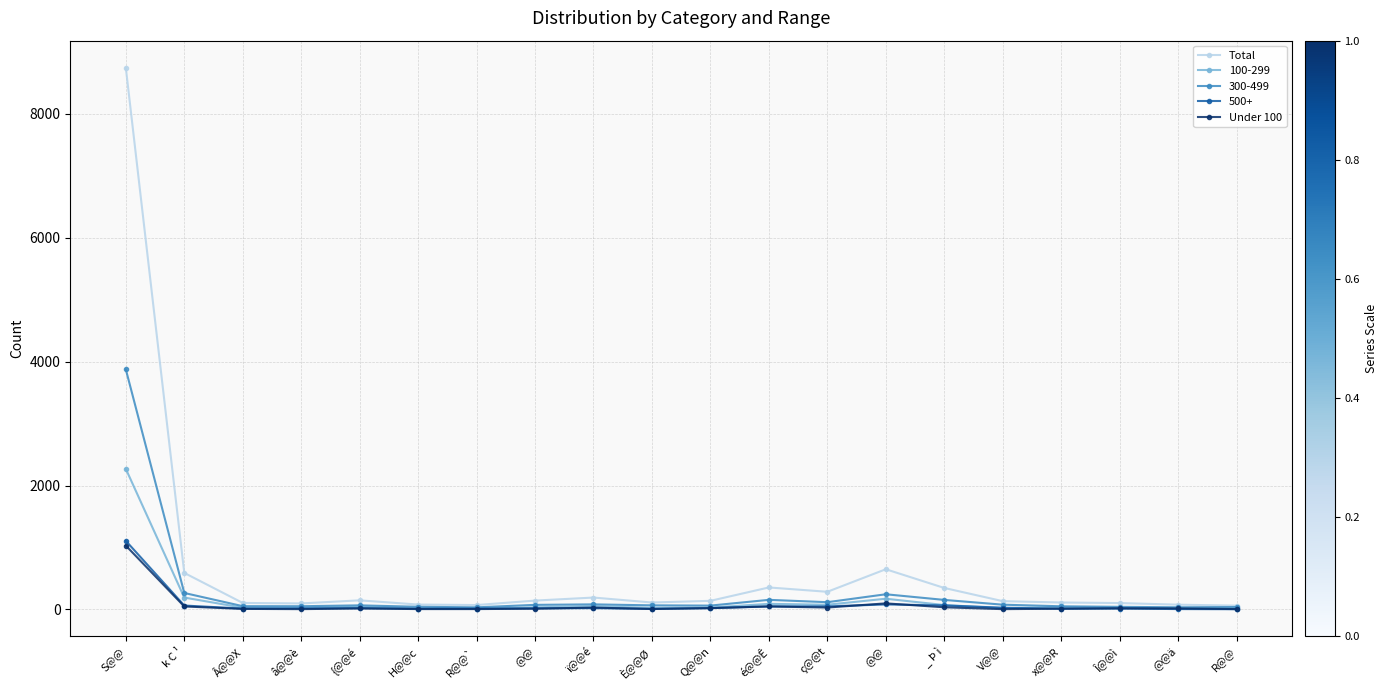

Which category has the lowest value across all series?

â@@è